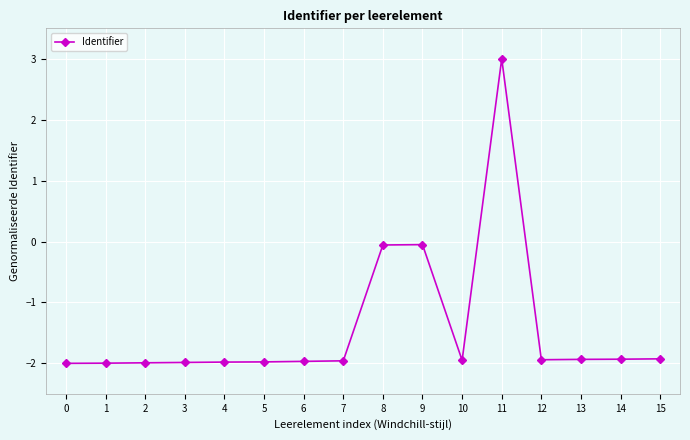

The value at 13 is -1.2. True or false?

False